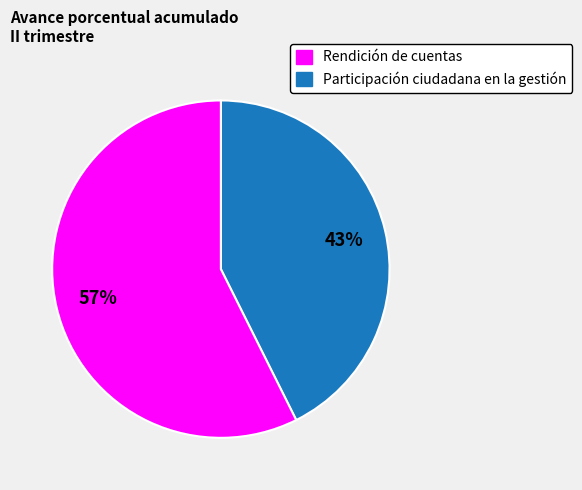

To the nearest percent, what is the average slice percentage?

50%